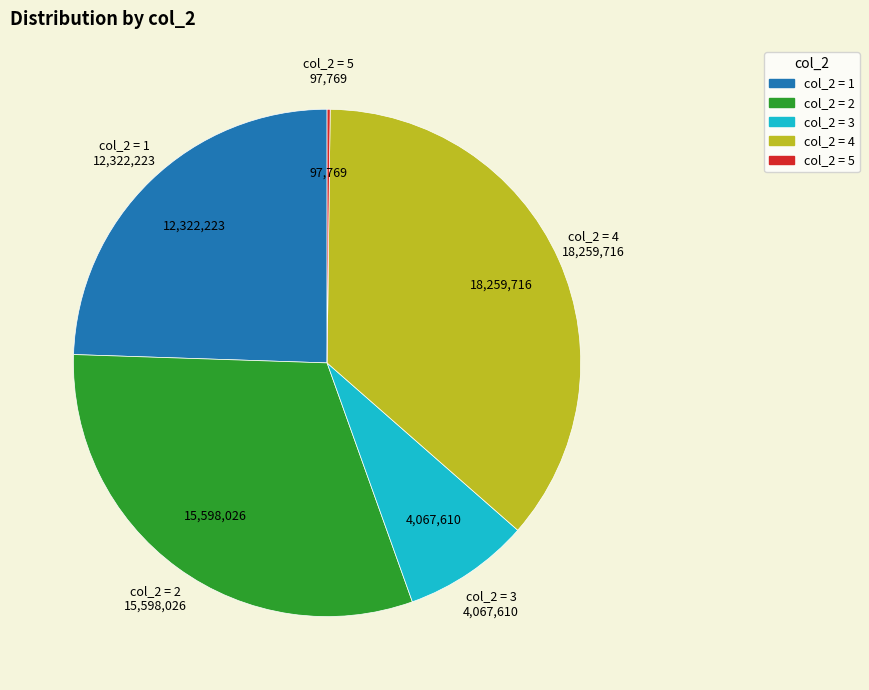

Does any single category account for the majority?

No